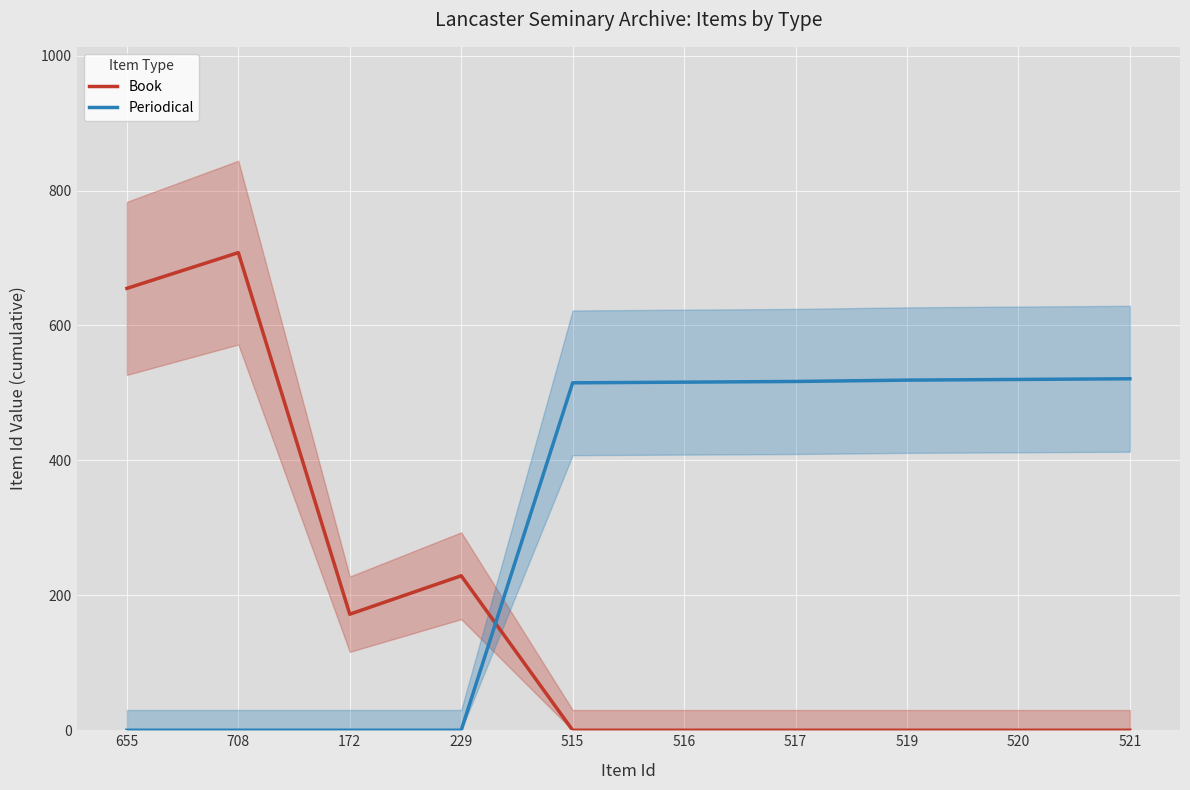

Rank the series by their average value, from lowest to highest.

Book, Periodical